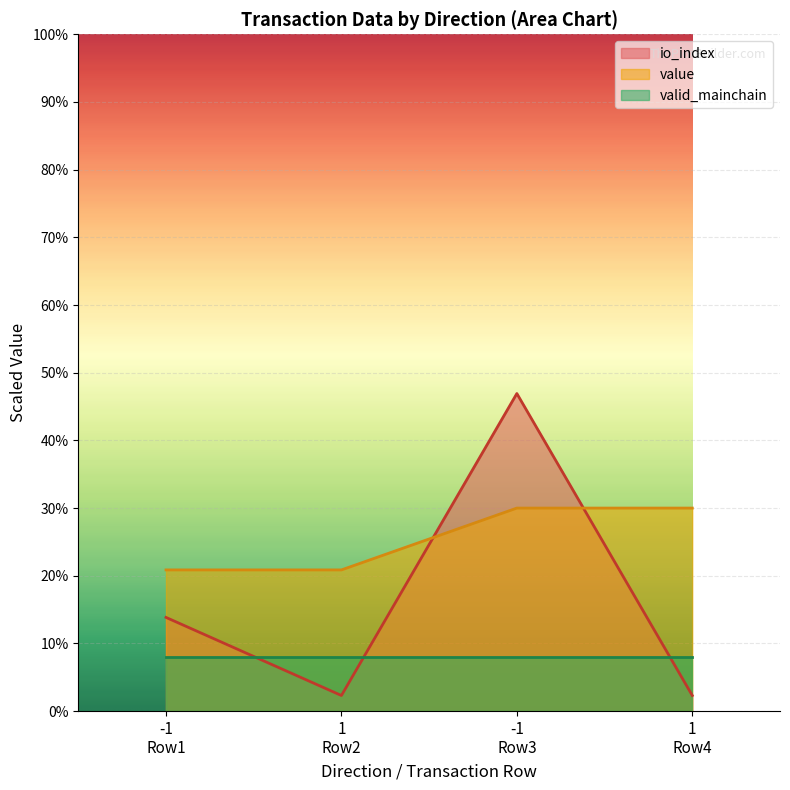

Which series has the largest total across all categories?

value